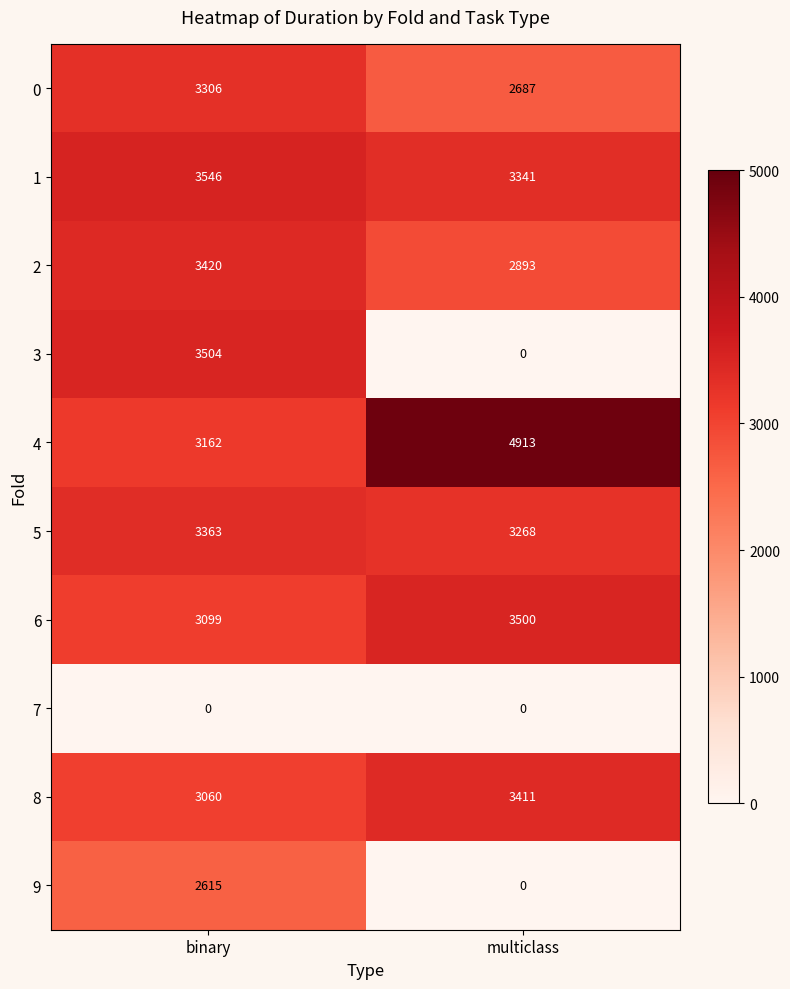

Rank the series by their maximum value, from highest to lowest.

4, 1, 3, 6, 2, 8, 5, 0, 9, 7